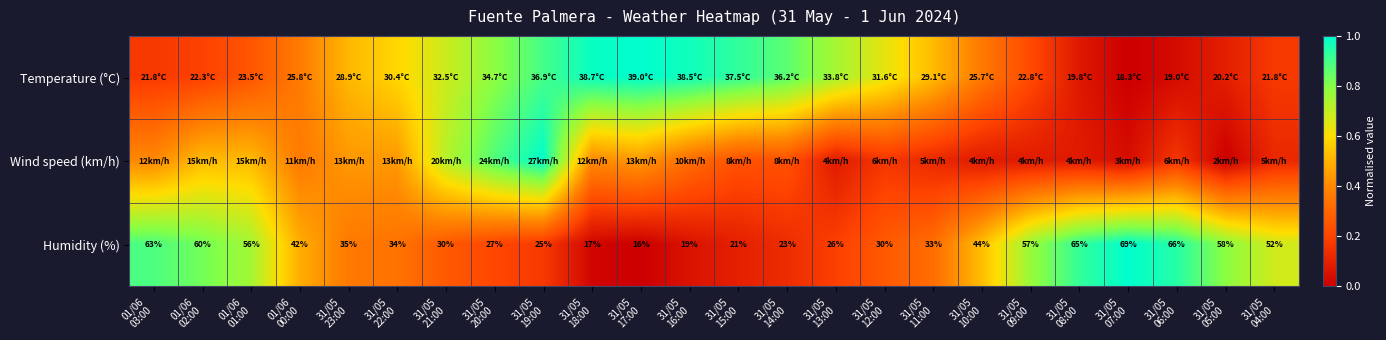

Count the number of categories in the chart.

24